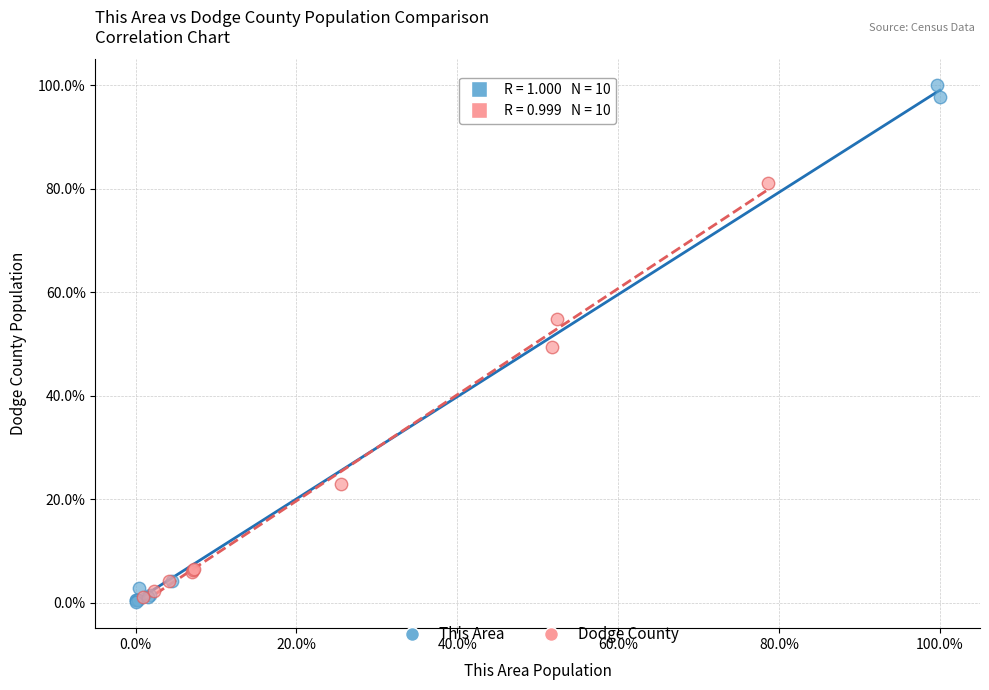

What are all the series names shown in the legend?

This Area, Dodge County